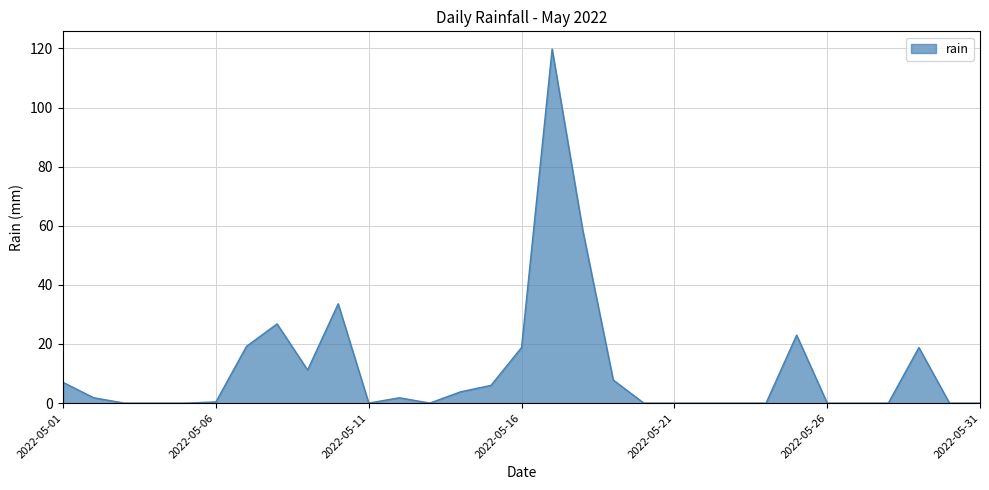

What is the maximum value shown in the chart?

119.8